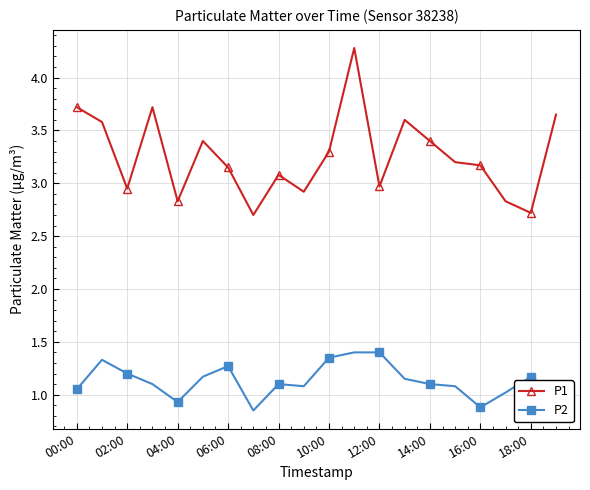

Rank the series by their average value, from lowest to highest.

P2, P1